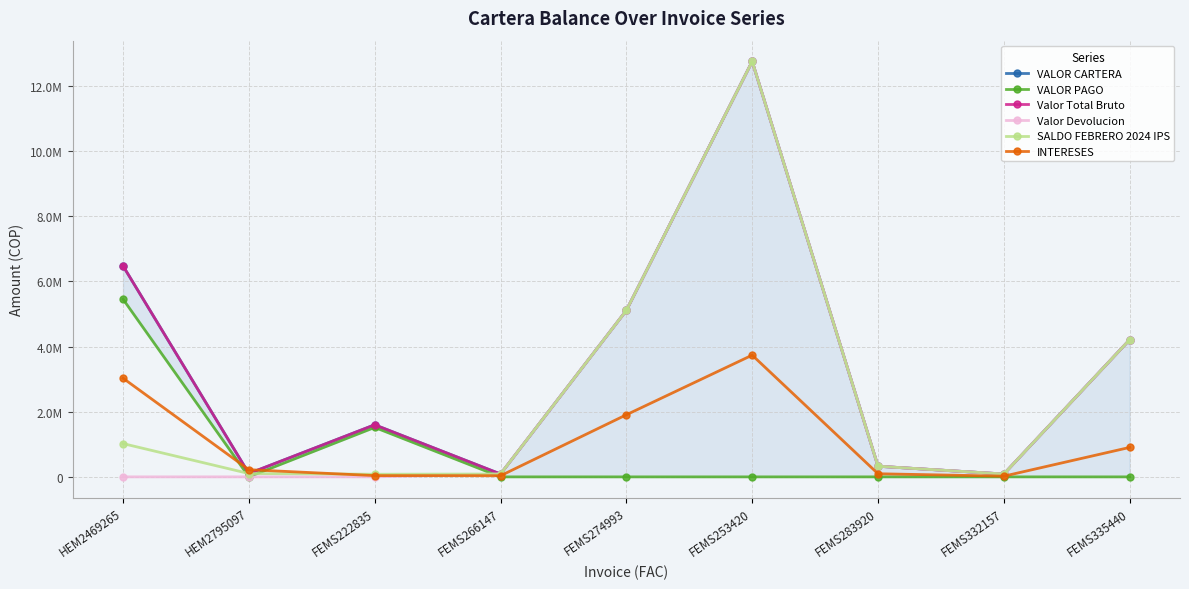

What is the total value across all series at FEMS335440?

17742988.1